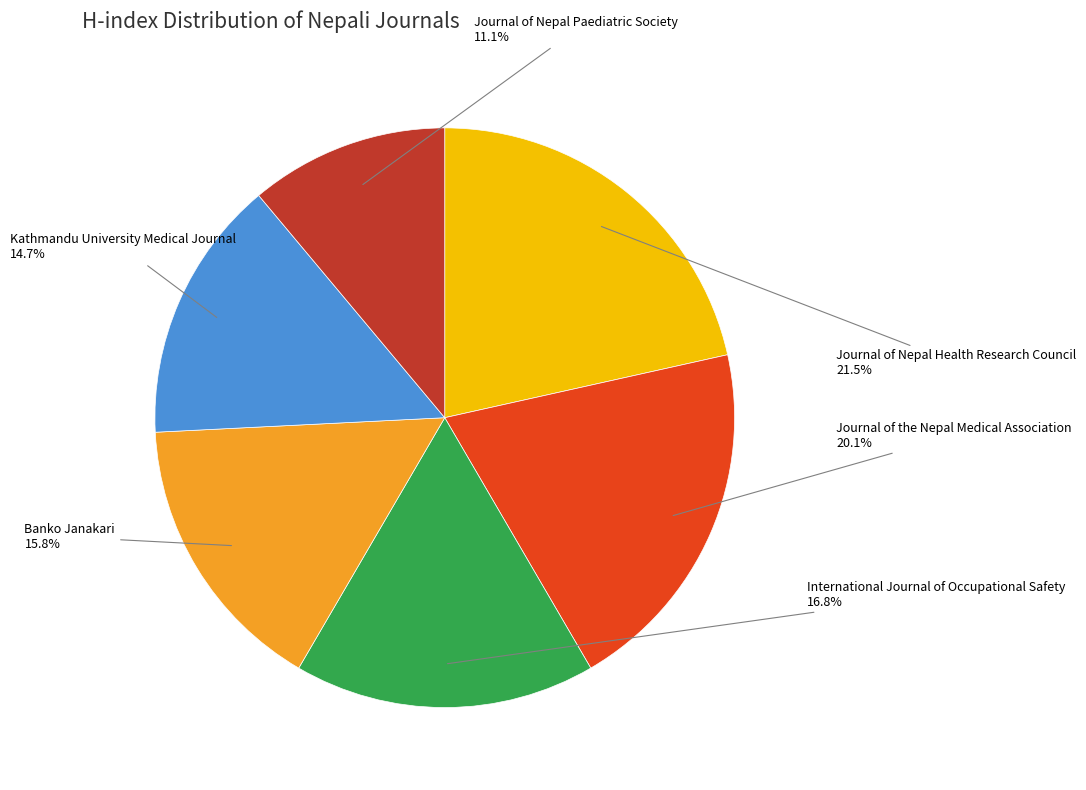

Is there any slice that represents more than half of the pie?

No